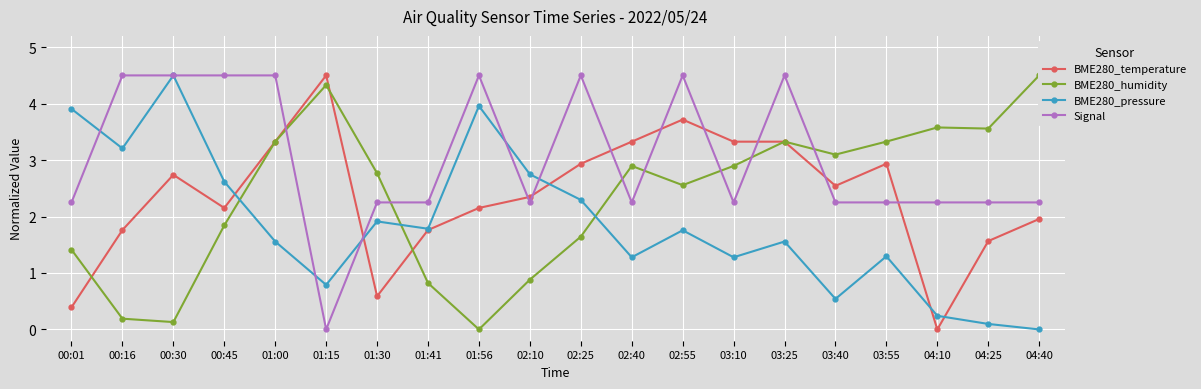

True or false: BME280_temperature has a value of 0.4 at 00:01.

True